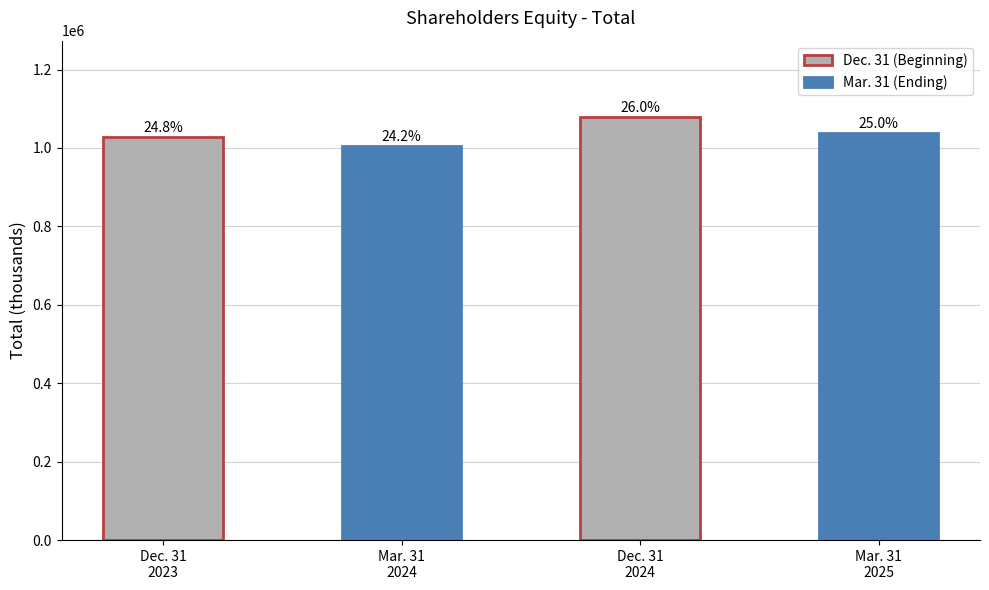

Is it true that the value at Mar. 31
2024 is 1004605?

True